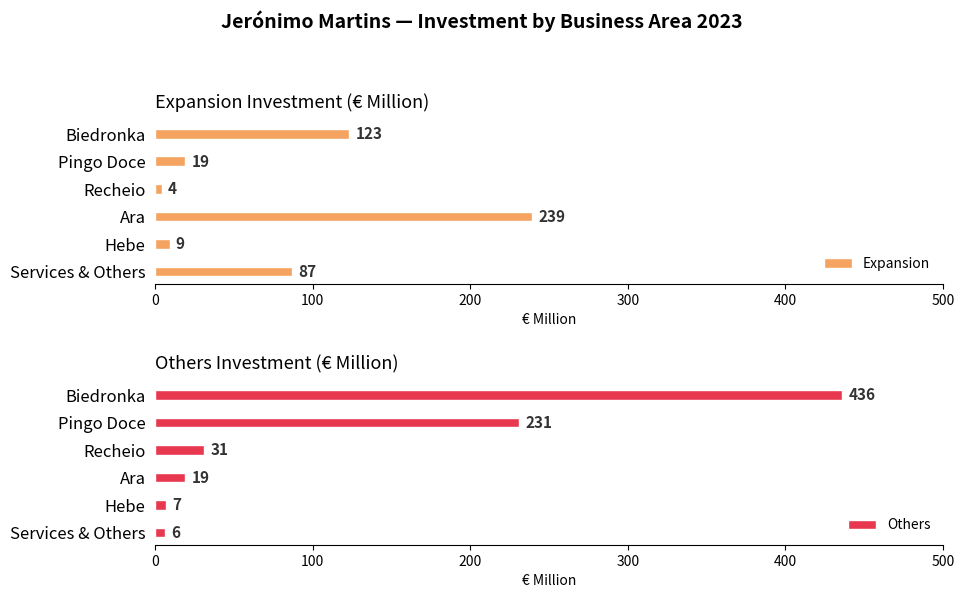

True or false: Others has a value of 231 at Pingo Doce.

True